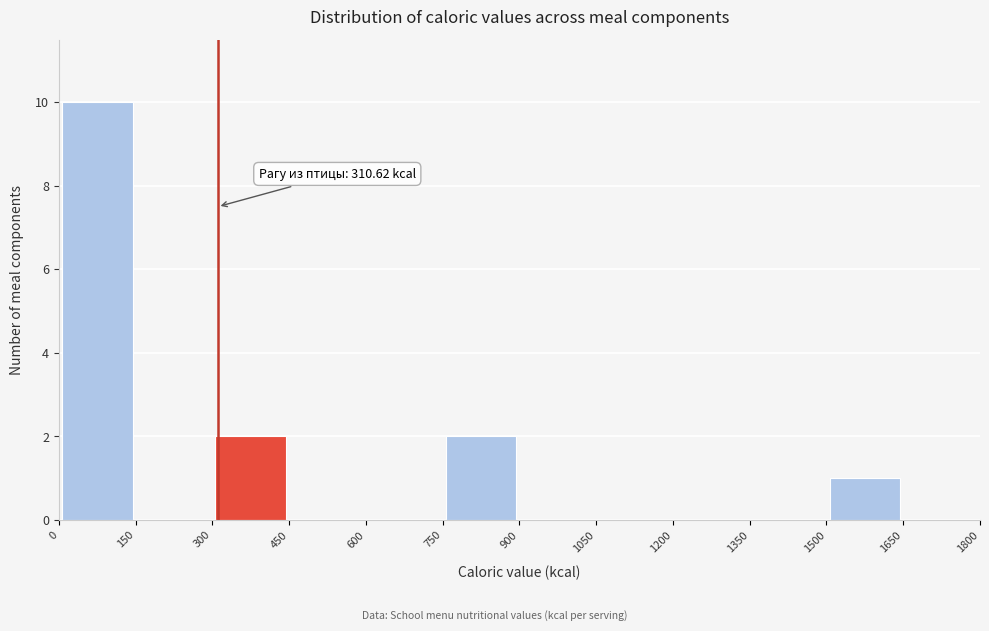

Over which range of the x-axis is the bar tallest?

0 to 150